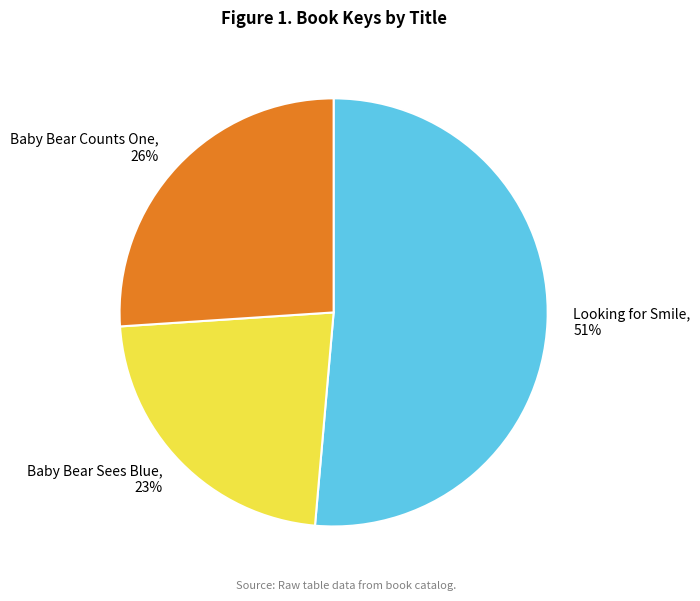

To the nearest percent, what percentage of the pie is Baby Bear Sees Blue?

23%